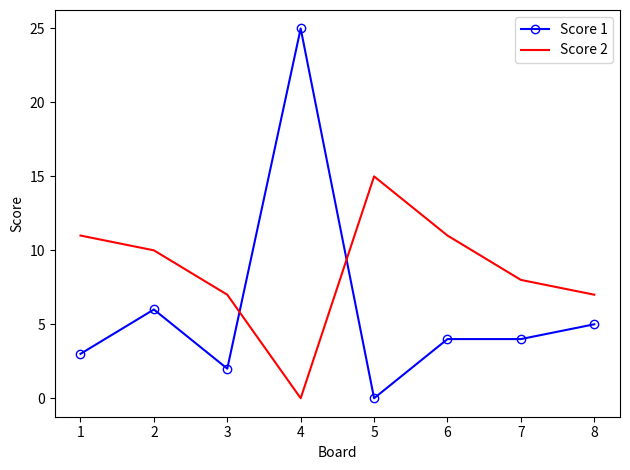

What is the approximate value of Score 2 at 5, to the nearest 10?

20